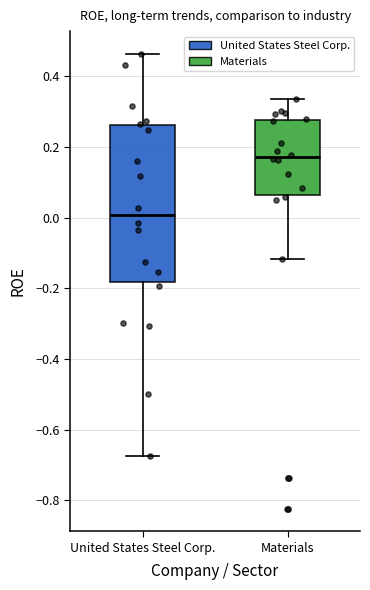

Comparing the boxes themselves (not the whiskers), which one is the tallest?

United States Steel Corp.